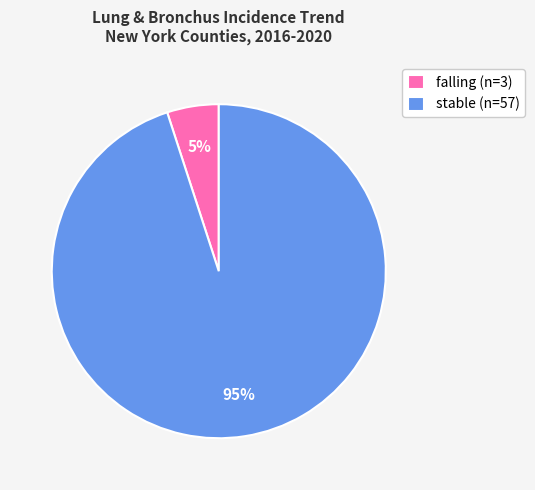

Which has a higher value, falling (n=3) or stable (n=57)?

stable (n=57)